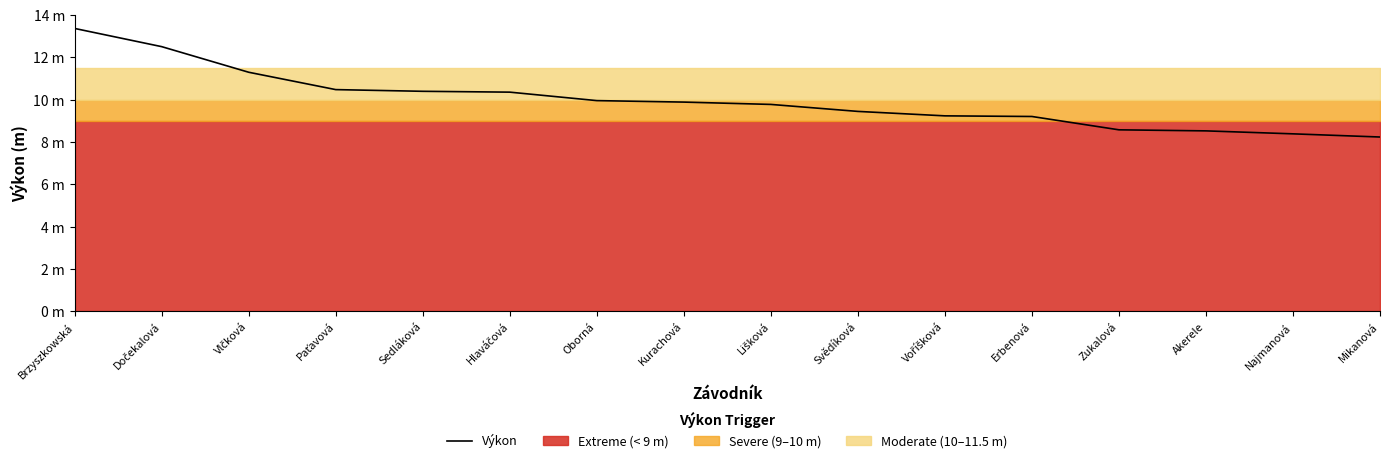

The value at Najmanová is 8.4. True or false?

True